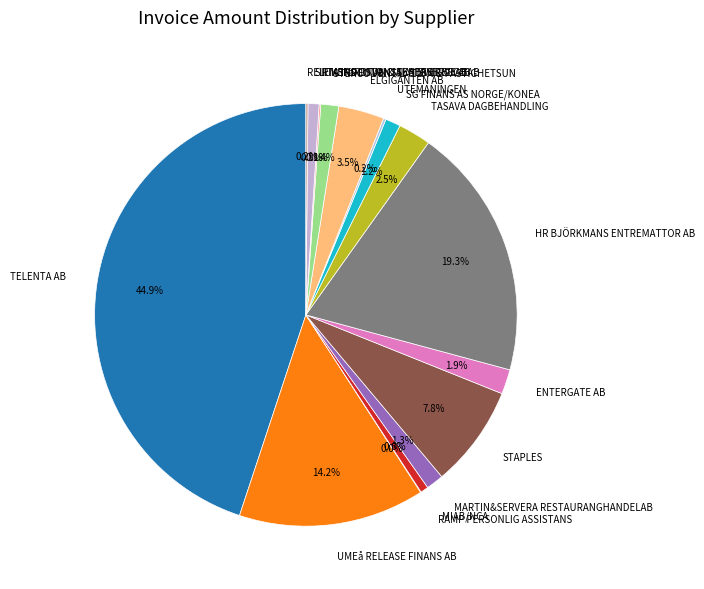

How much of the chart is everything except UMEå RELEASE FINANS AB?

85.8%